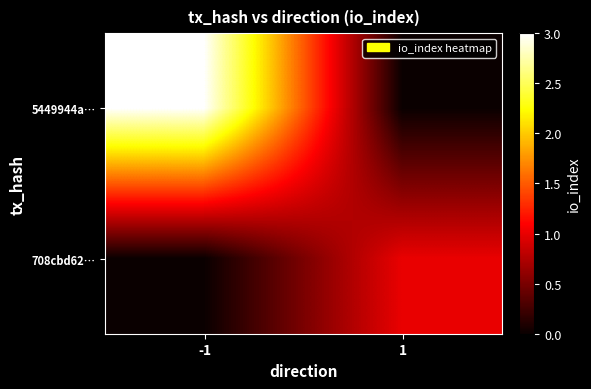

Between 1 and -1, which is larger?

-1